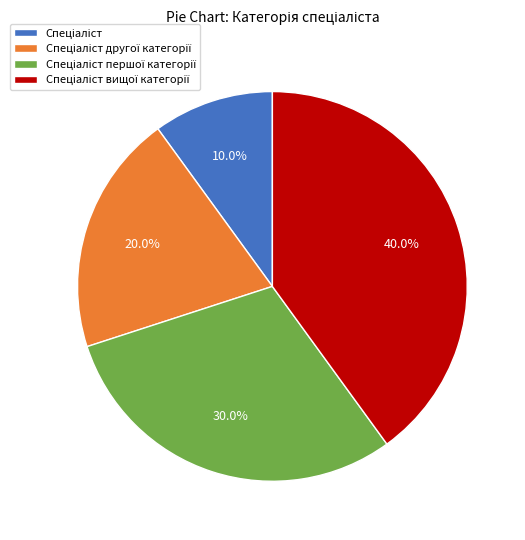

Does any single category account for the majority?

No